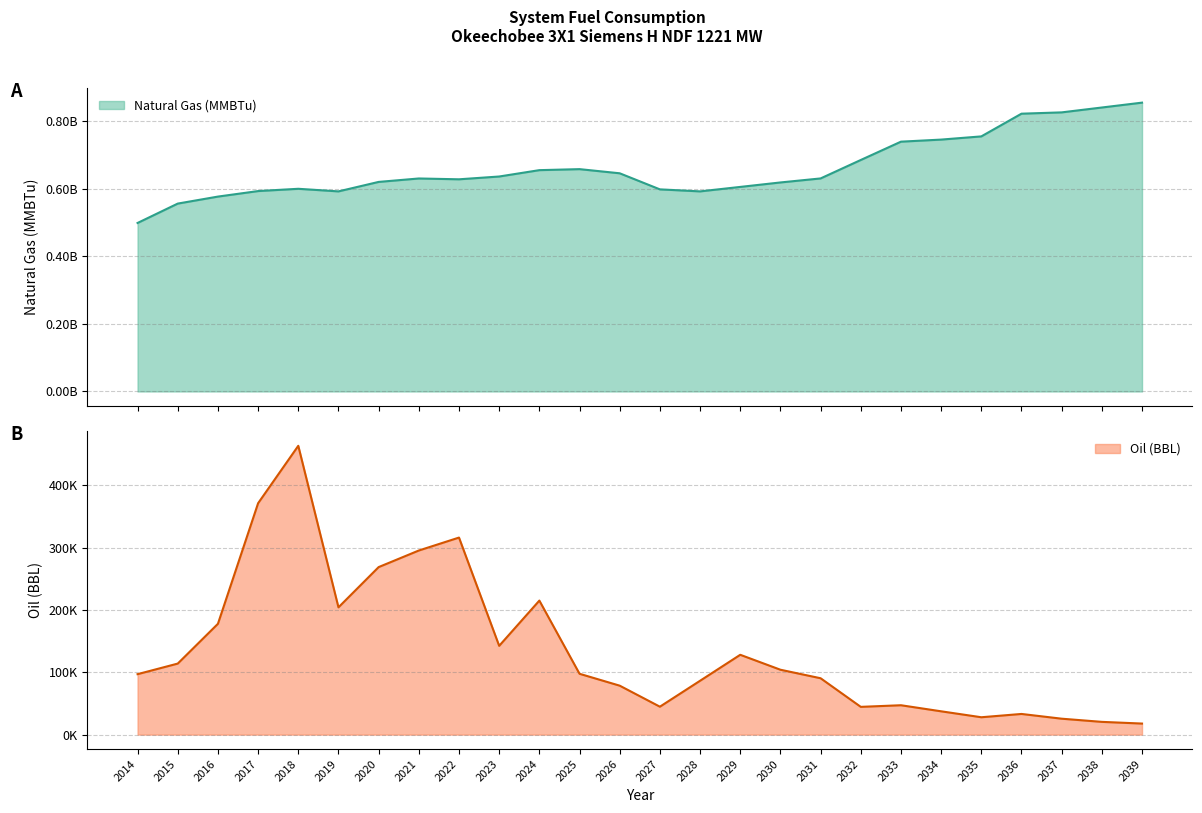

Read the Oil (BBL) value at 2039.

17736.9